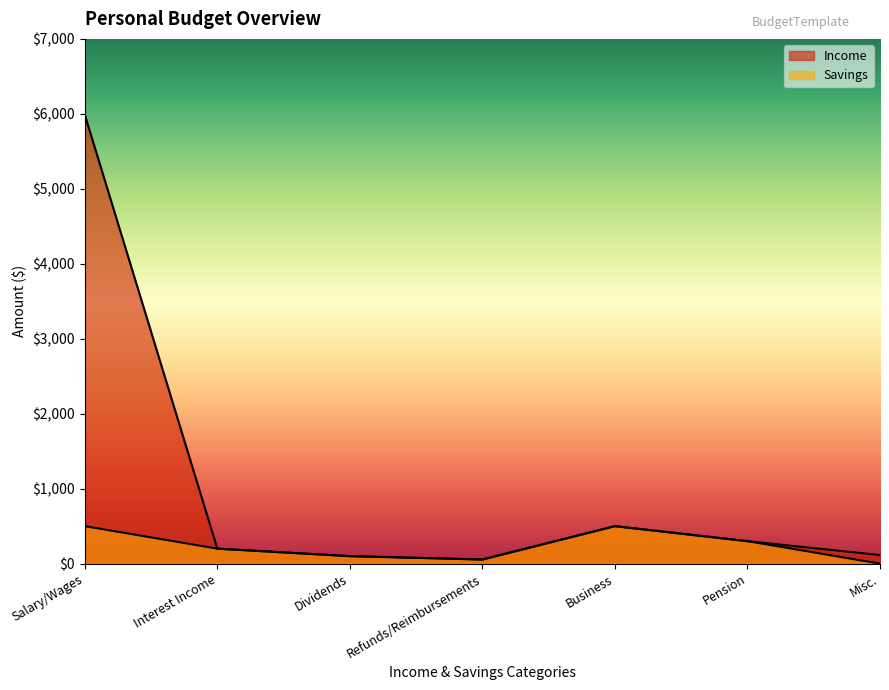

What is the difference between the second highest and minimum values in the Income series?

445